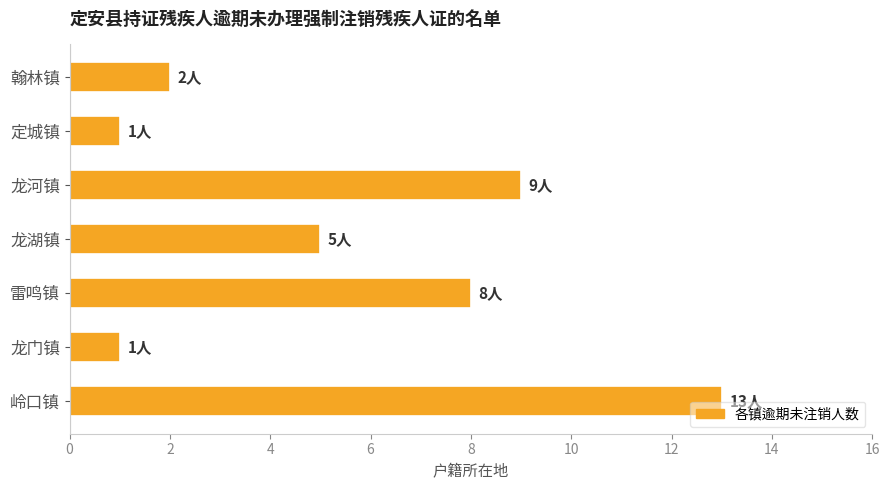

What is the difference between the maximum and minimum values?

12